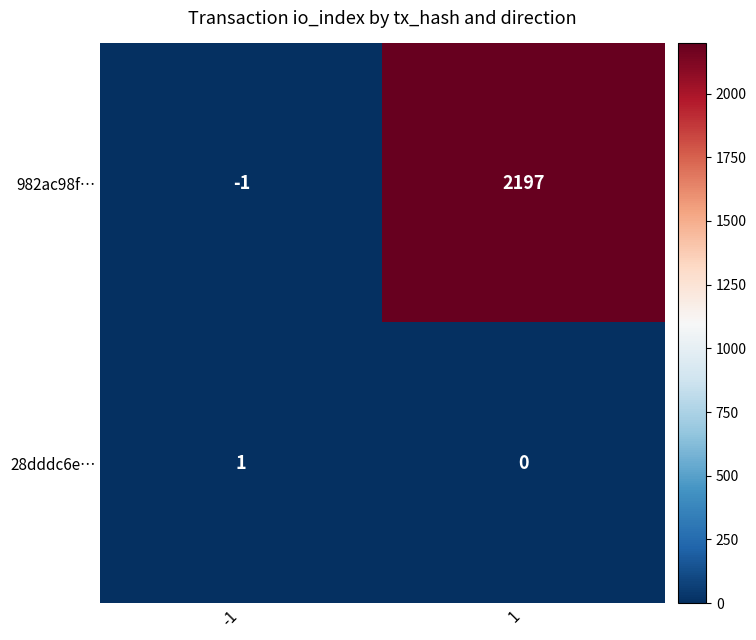

Which series has the largest total across all categories?

982ac98f…